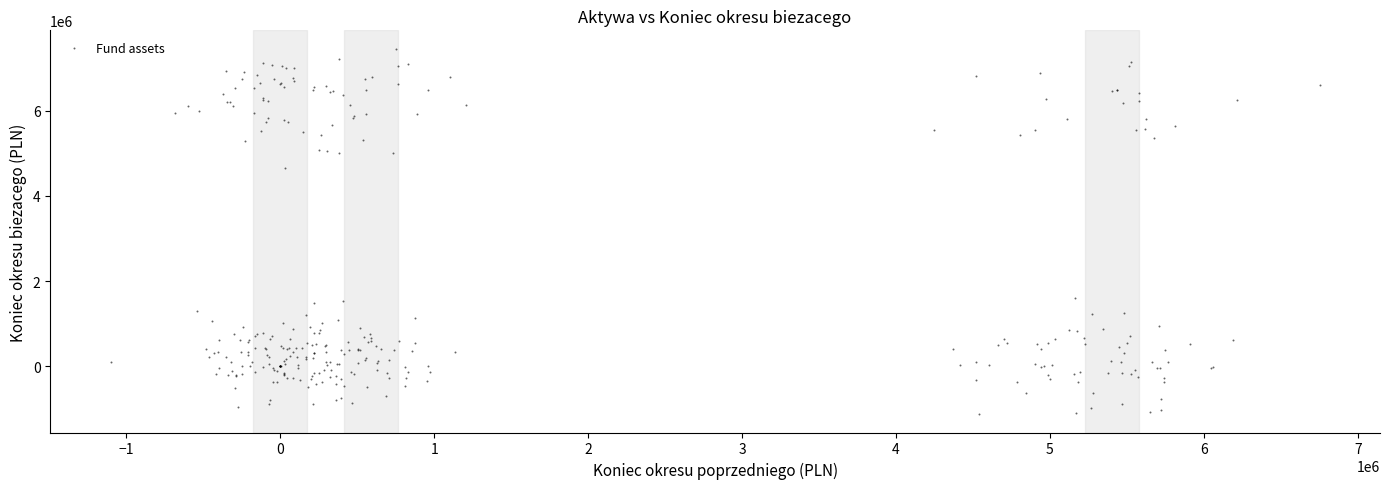

What is the range of Y values (max minus min)?

8582556.2